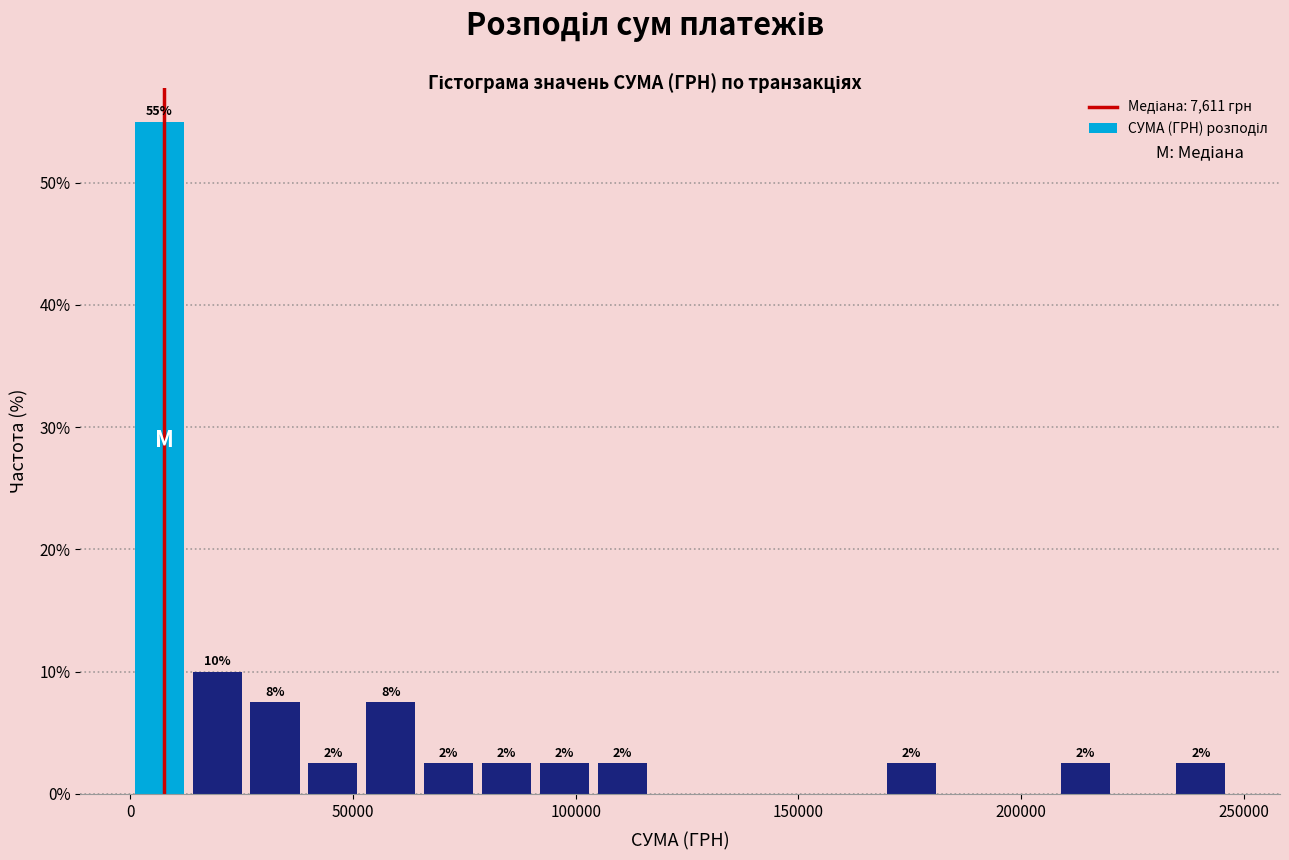

Around what value on the x-axis is the tallest bar? Give the approximate position of its centre, as read against the axis.

5000